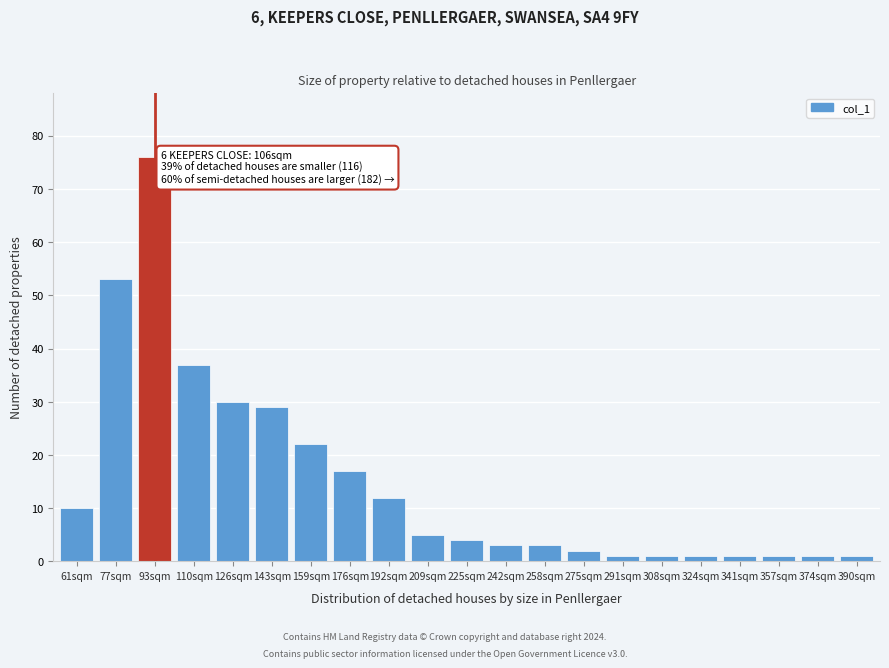

Reading left to right, list all the values displayed in this chart.

10	53	76	37	30	29	22	17	12	5	4	3	3	2	1	1	1	1	1	1	1